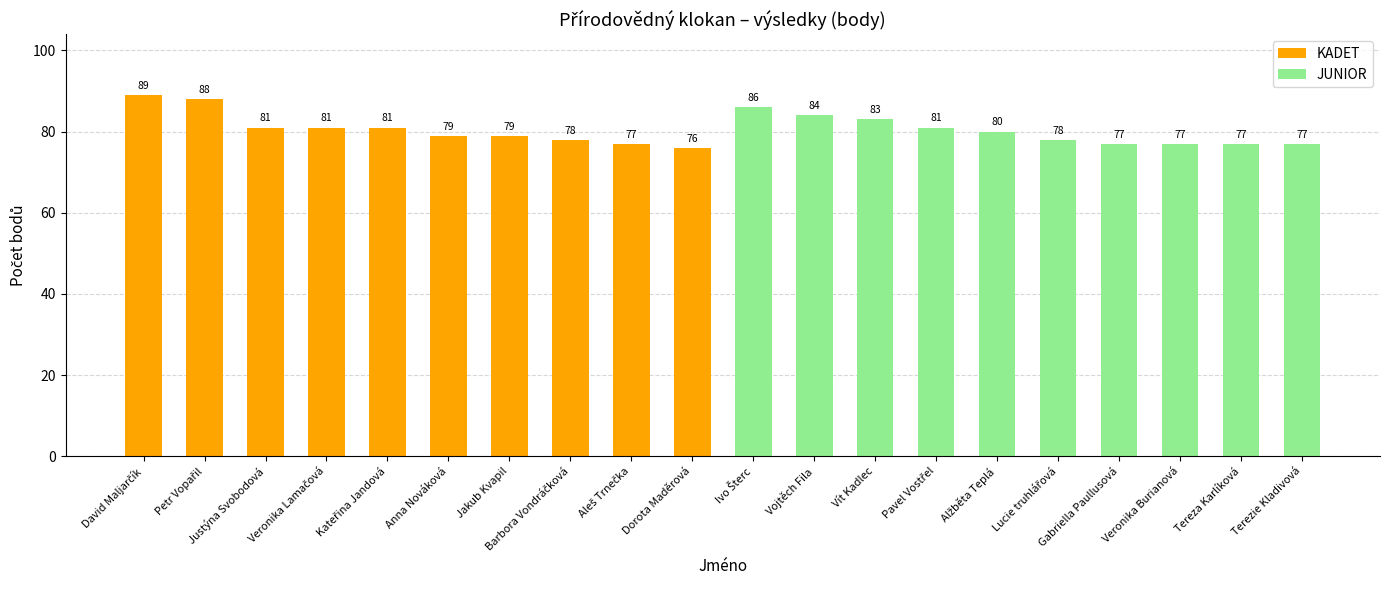

What is the label of the 9th bar from the left?

Aleš Trnečka